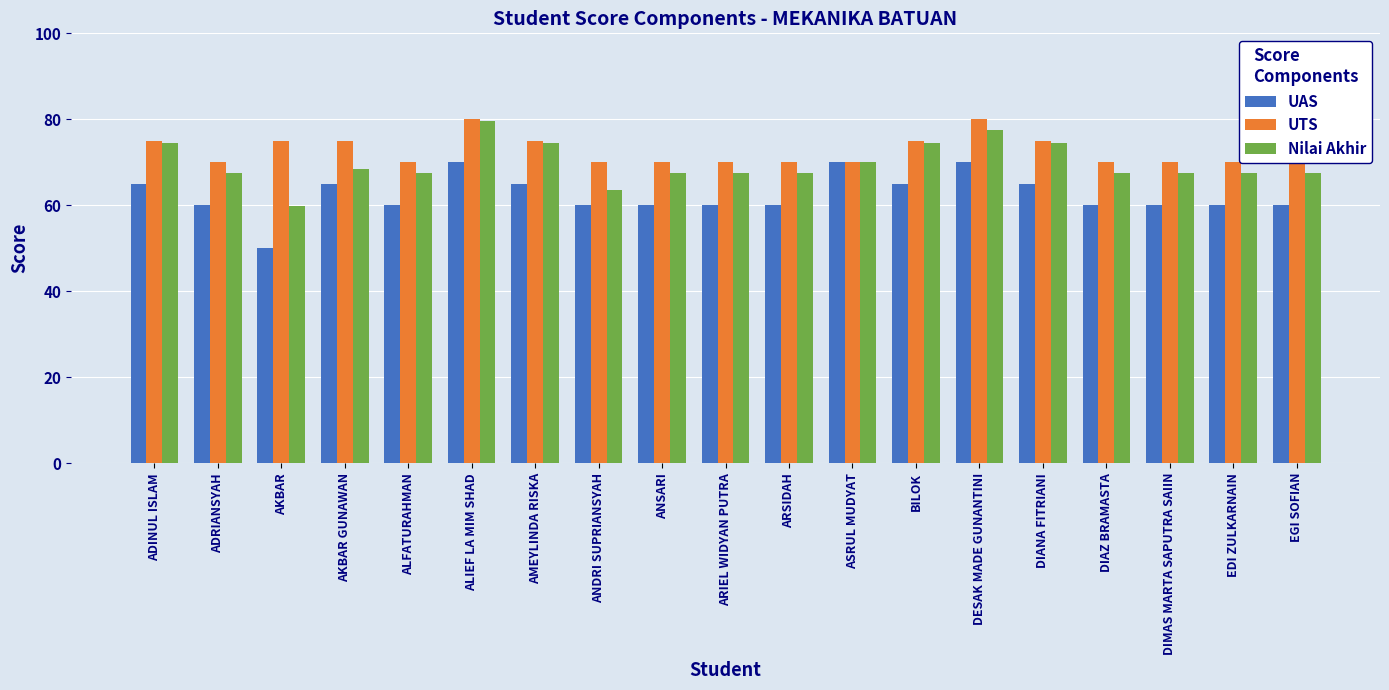

At EDI ZULKARNAIN, list the series in order from smallest to largest.

UAS, Nilai Akhir, UTS